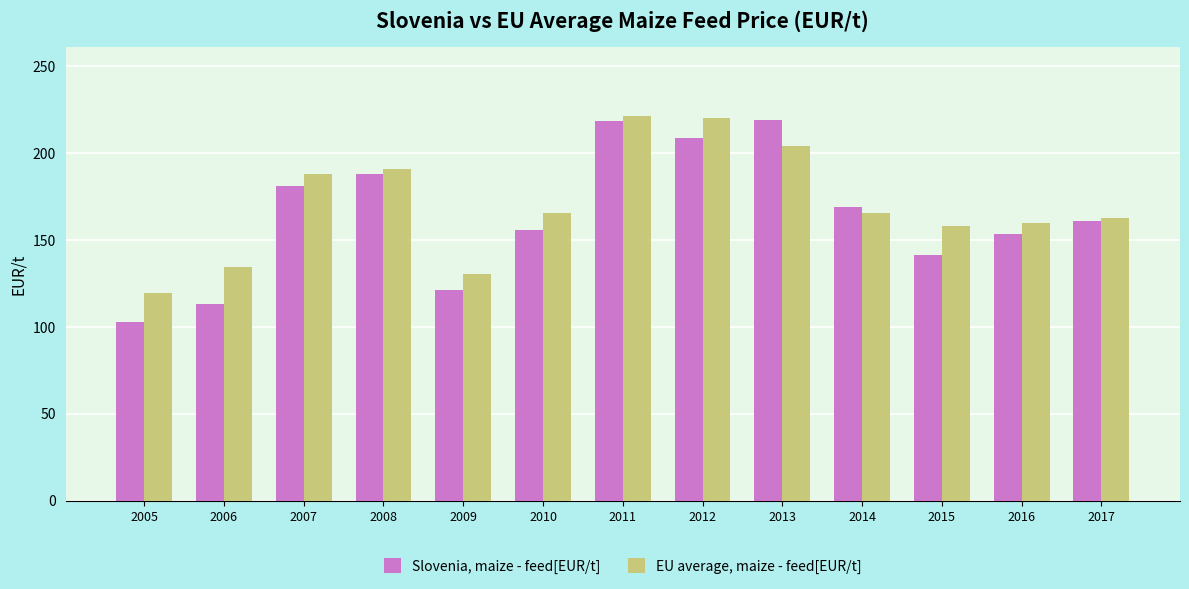

At 2017, list the series in order from smallest to largest.

Slovenia, maize - feed[EUR/t], EU average, maize - feed[EUR/t]